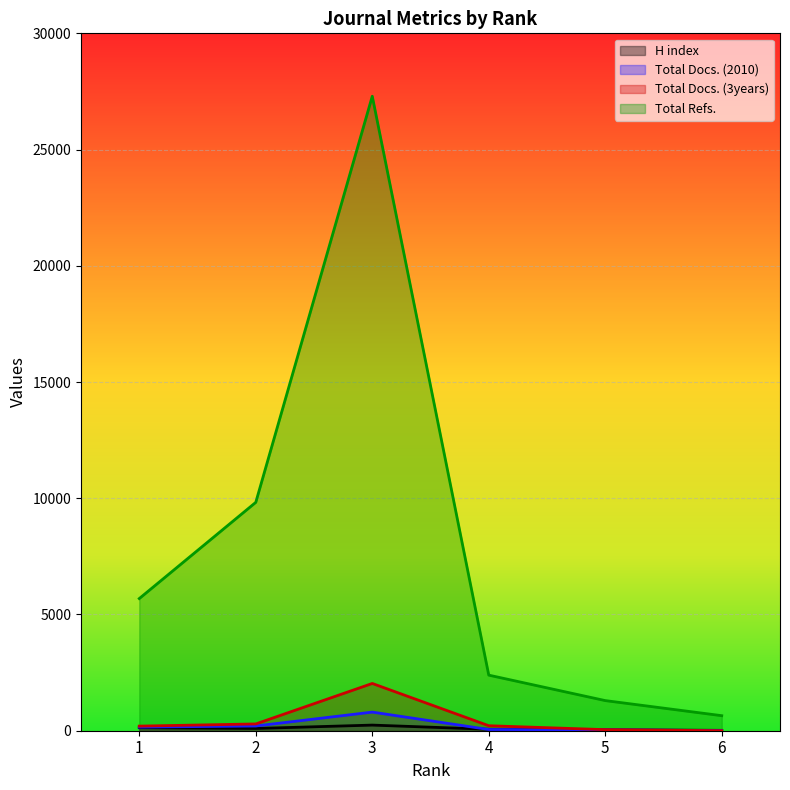

Which series has the widest spread of values?

Total Refs.